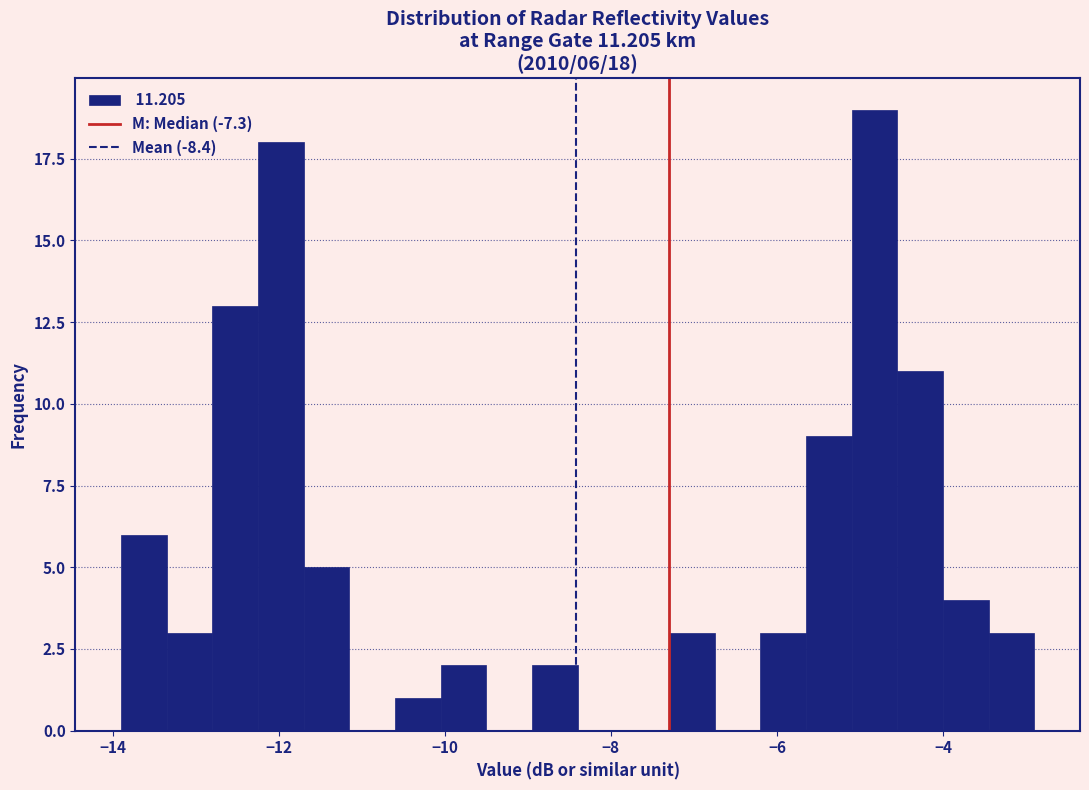

Read against the x-axis, roughly where is the centre of the tallest bar?

-4.8